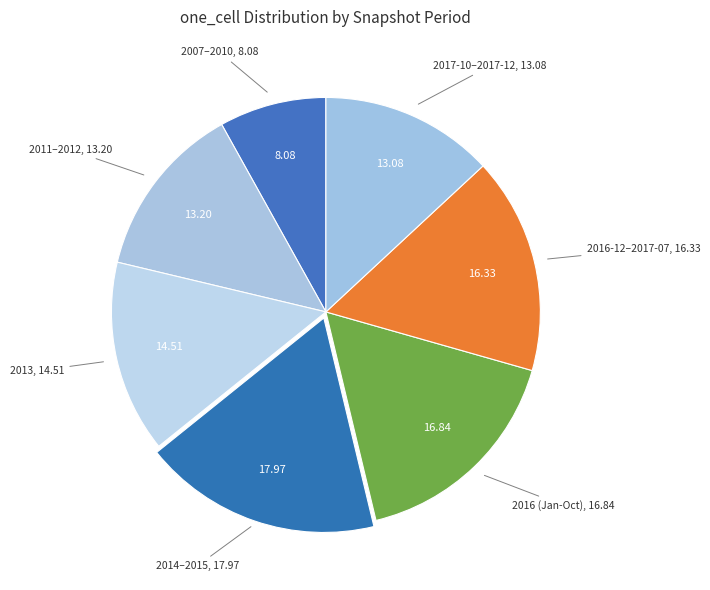

How many slices are in this pie chart?

7